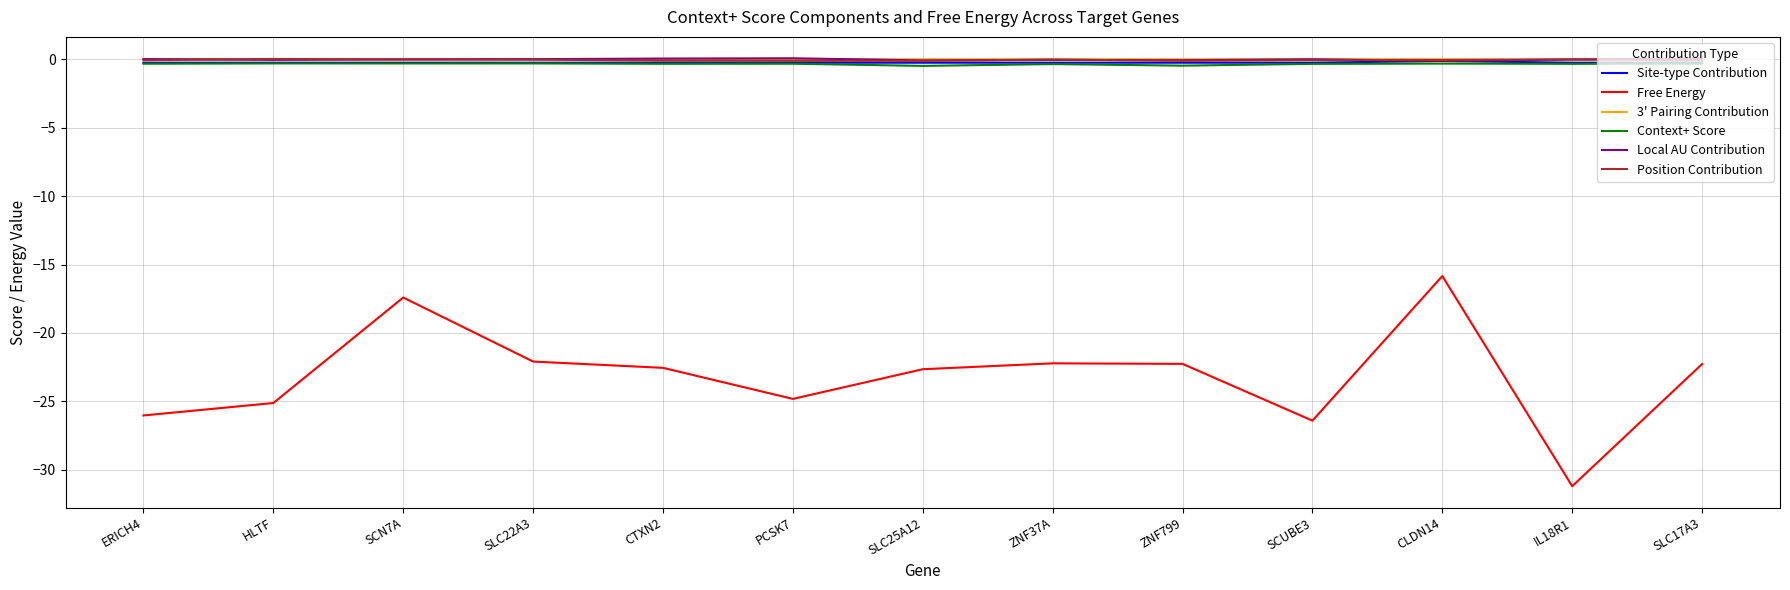

Is this an area chart (filled region under the line)?

No